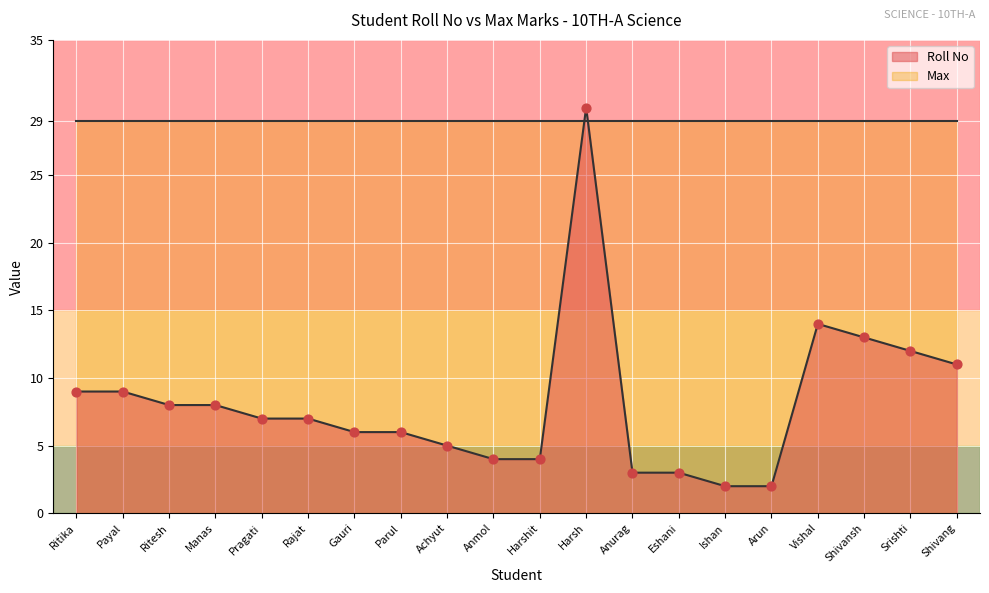

Which has a higher value, Parul or Vishal?

Vishal